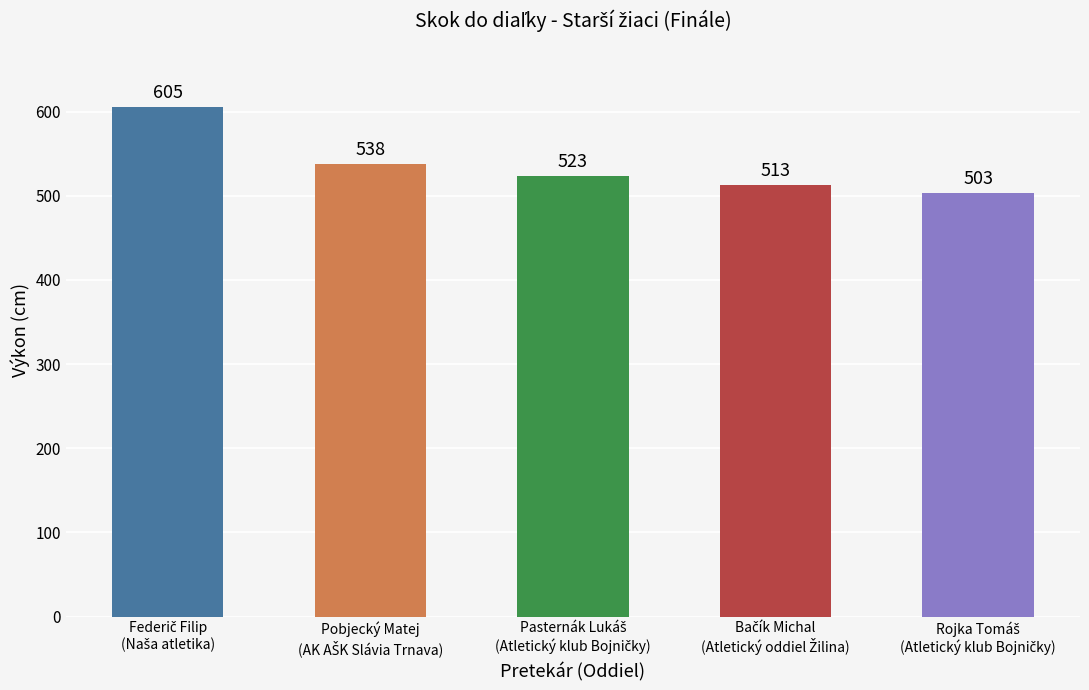

What is the maximum value shown in the chart?

605